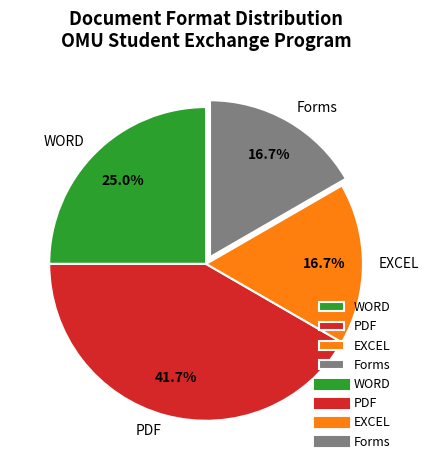

Which has a higher value, WORD or EXCEL?

WORD